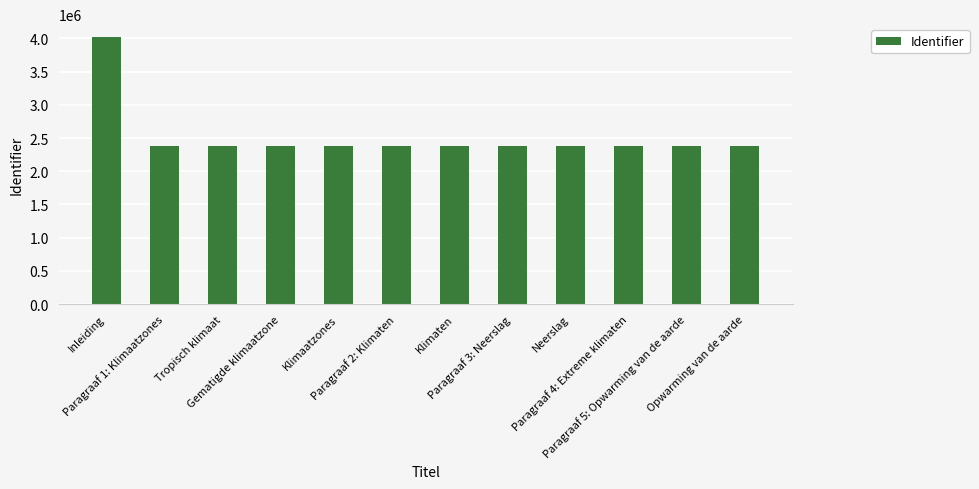

What is the average value?

2514109